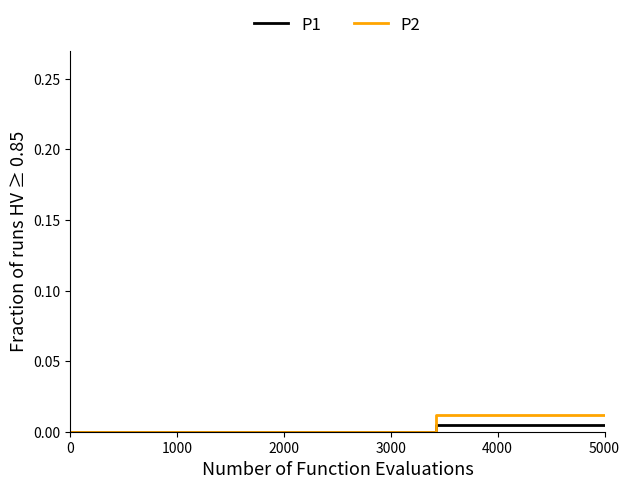

Which series has the largest range (max minus min)?

P2